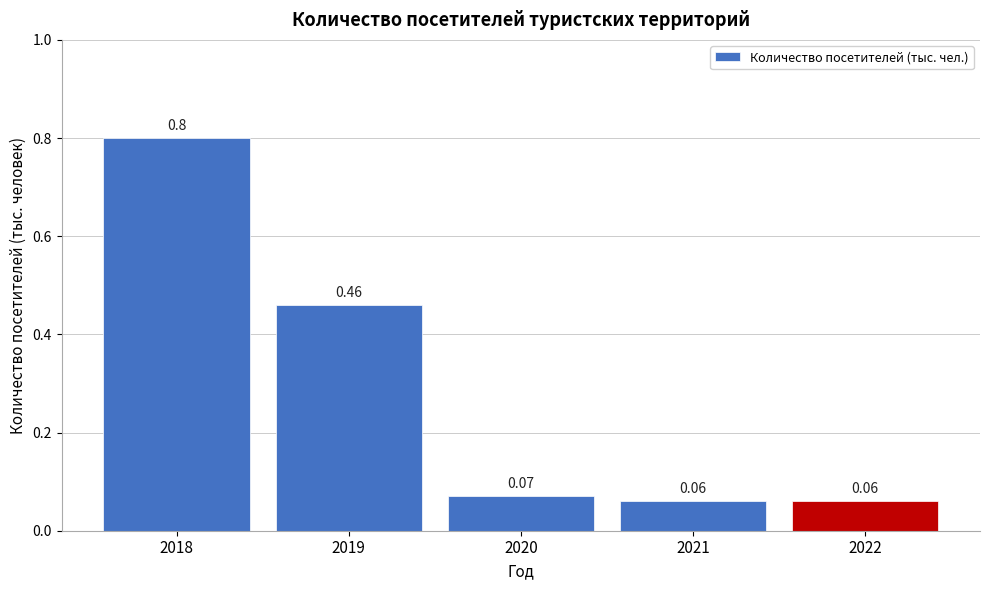

Between 2021 and 2018, which is larger?

2018